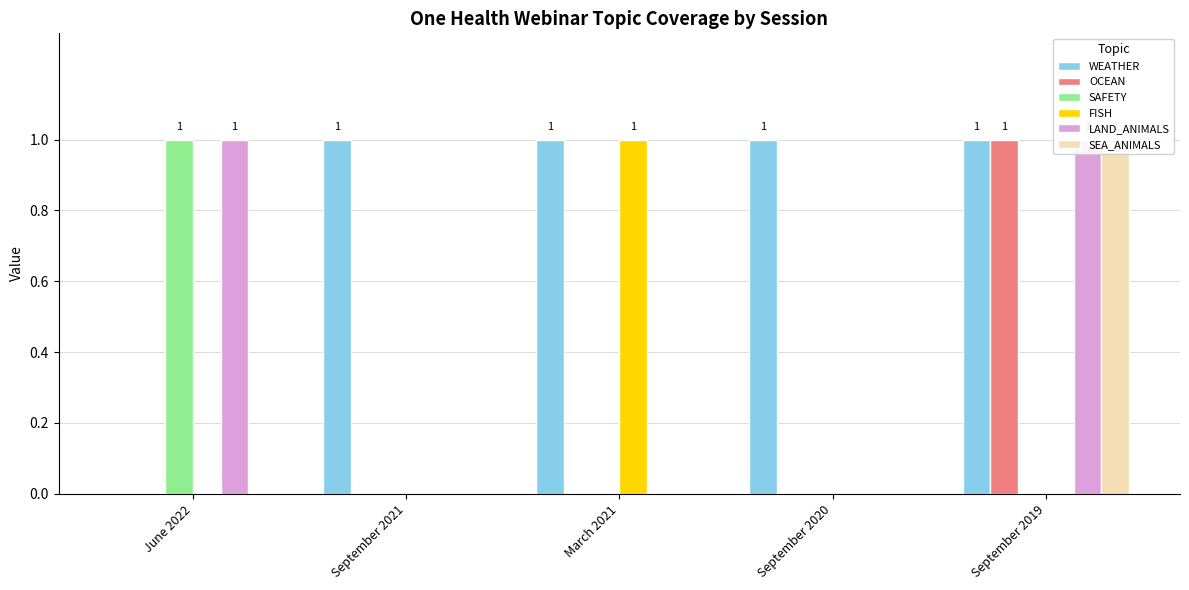

Reading left to right, what are all the values shown in this chart?

WEATHER: 0	1	1	1	1
OCEAN: 0	0	0	0	1
SAFETY: 1	0	0	0	0
FISH: 0	0	1	0	0
LAND_ANIMALS: 1	0	0	0	1
SEA_ANIMALS: 0	0	0	0	1